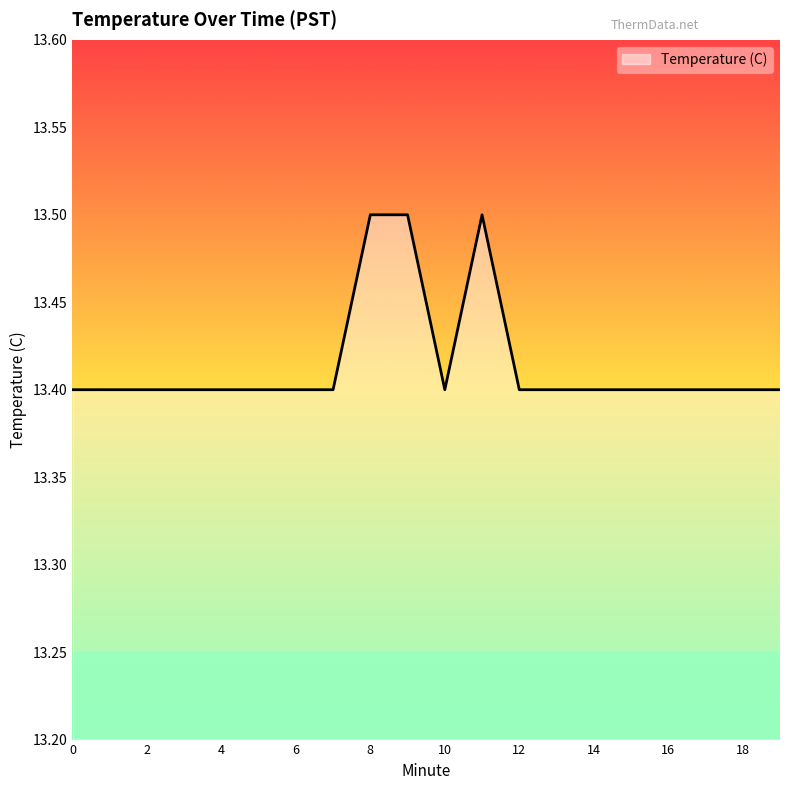

What is the minimum value shown in the chart?

13.4